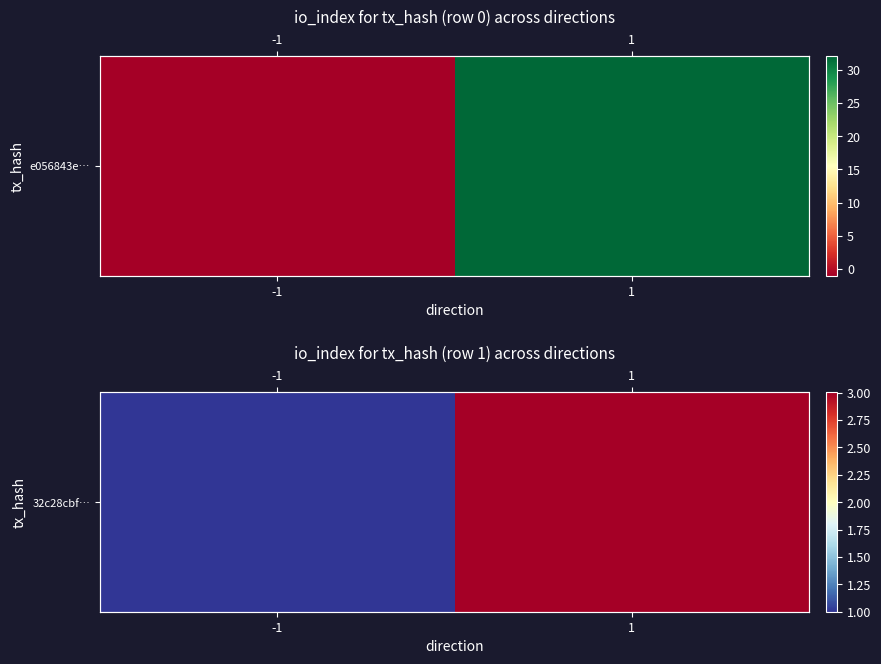

What is the average value?

2